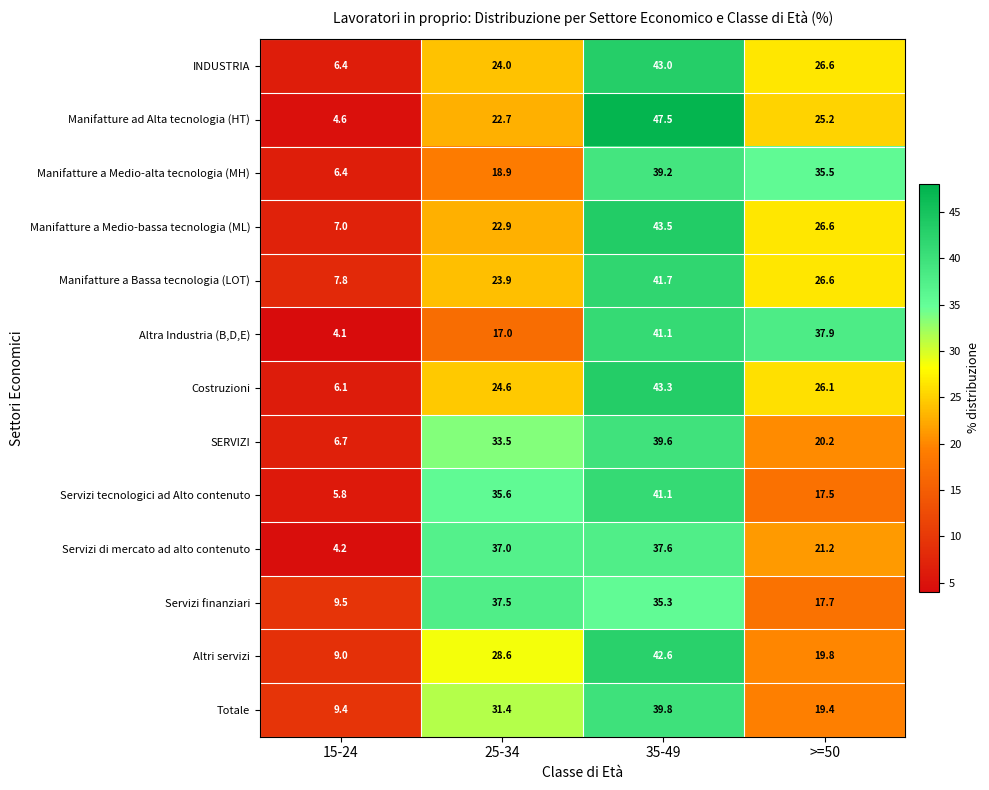

What is the maximum value for Servizi tecnologici ad Alto contenuto?

41.1